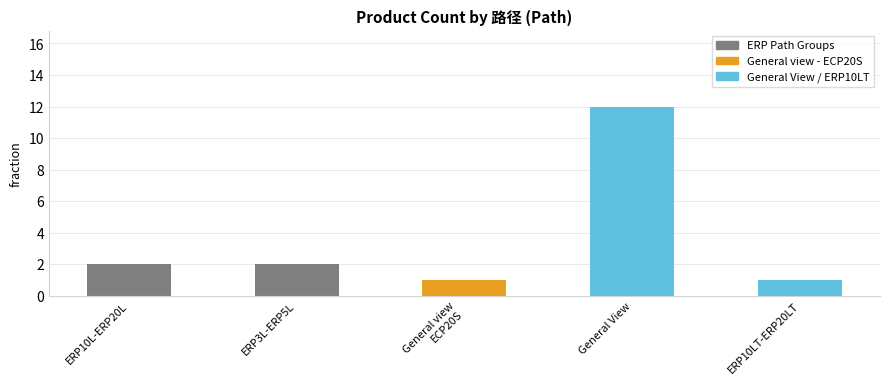

Reading left to right, what are all the values shown in this chart?

ERP10L-ERP20L=2	ERP3L-ERP5L=2	General view
ECP20S=1	General View=12	ERP10LT-ERP20LT=1